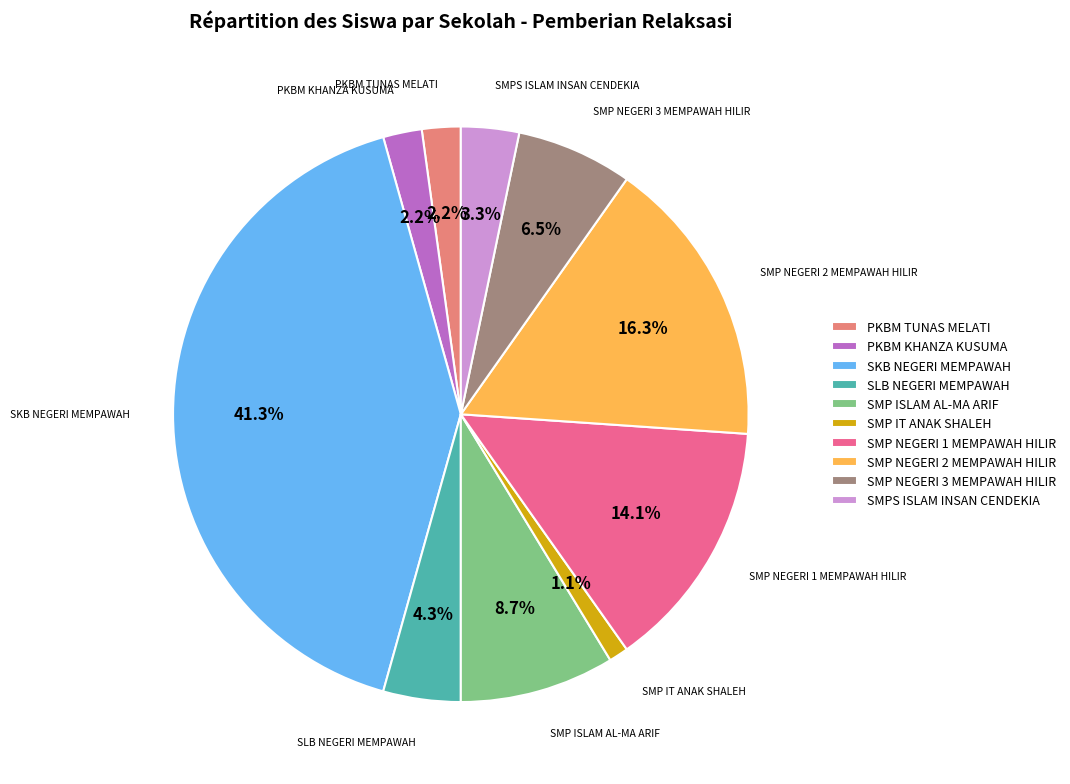

Count the number of slices in the pie.

10